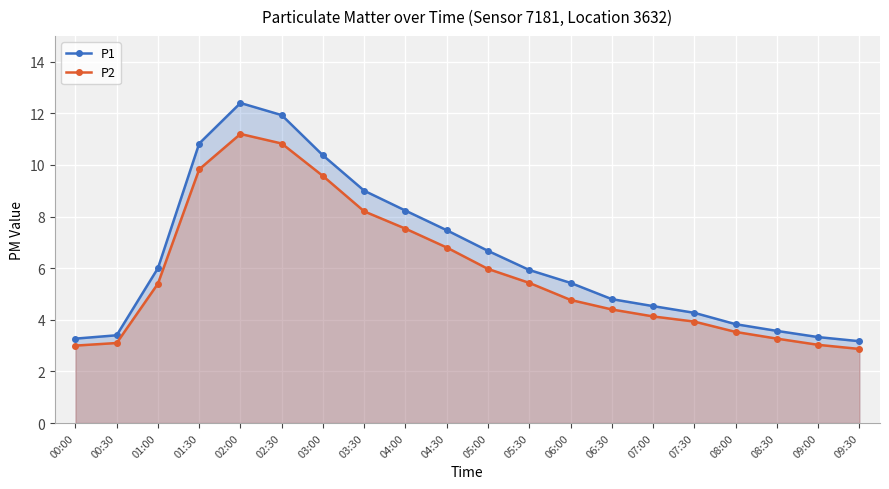

What are all the series names shown in the legend?

P1, P2